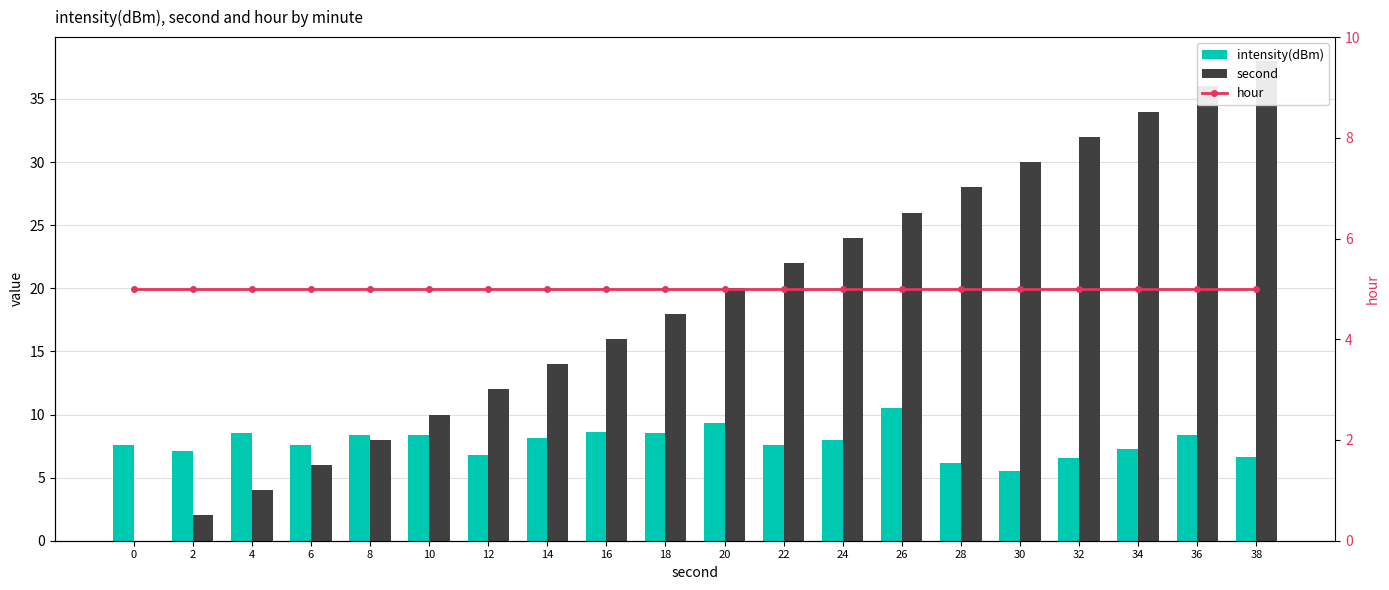

Which has a higher value, 22 or 8?

8